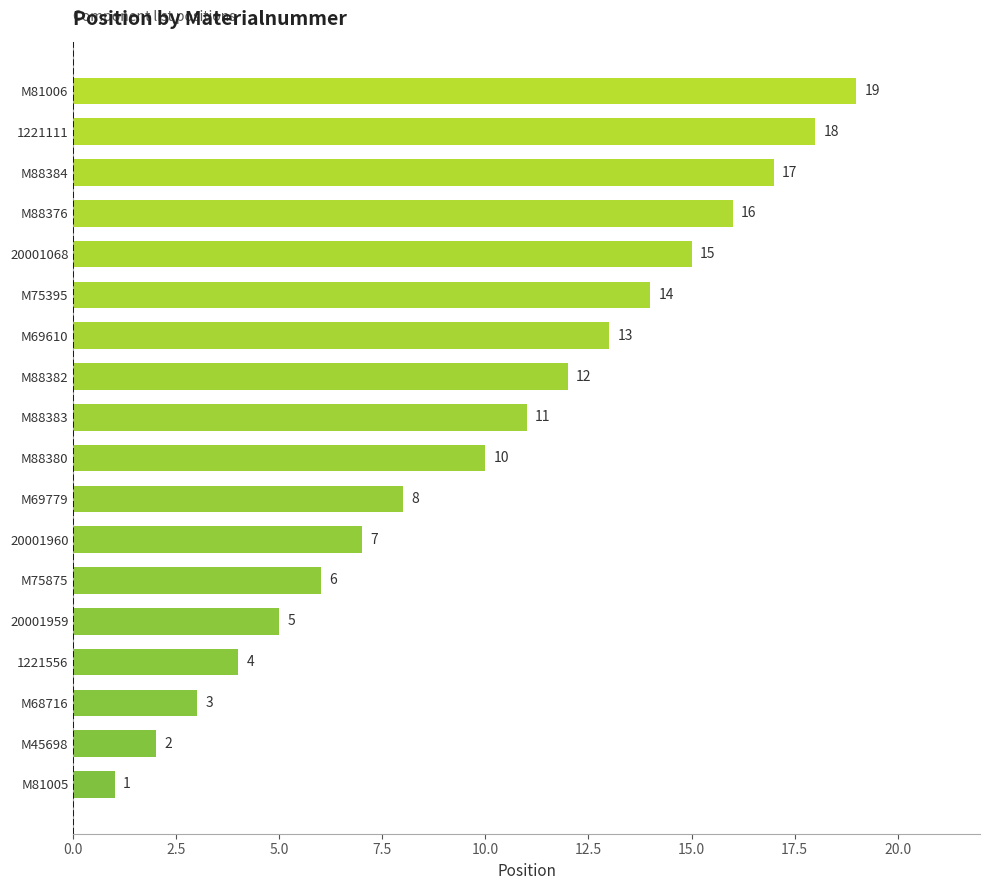

Rank the categories by value from lowest to highest.

M81005, M45698, M68716, 1221556, 20001959, M75875, 20001960, M69779, M88380, M88383, M88382, M69610, M75395, 20001068, M88376, M88384, 1221111, M81006